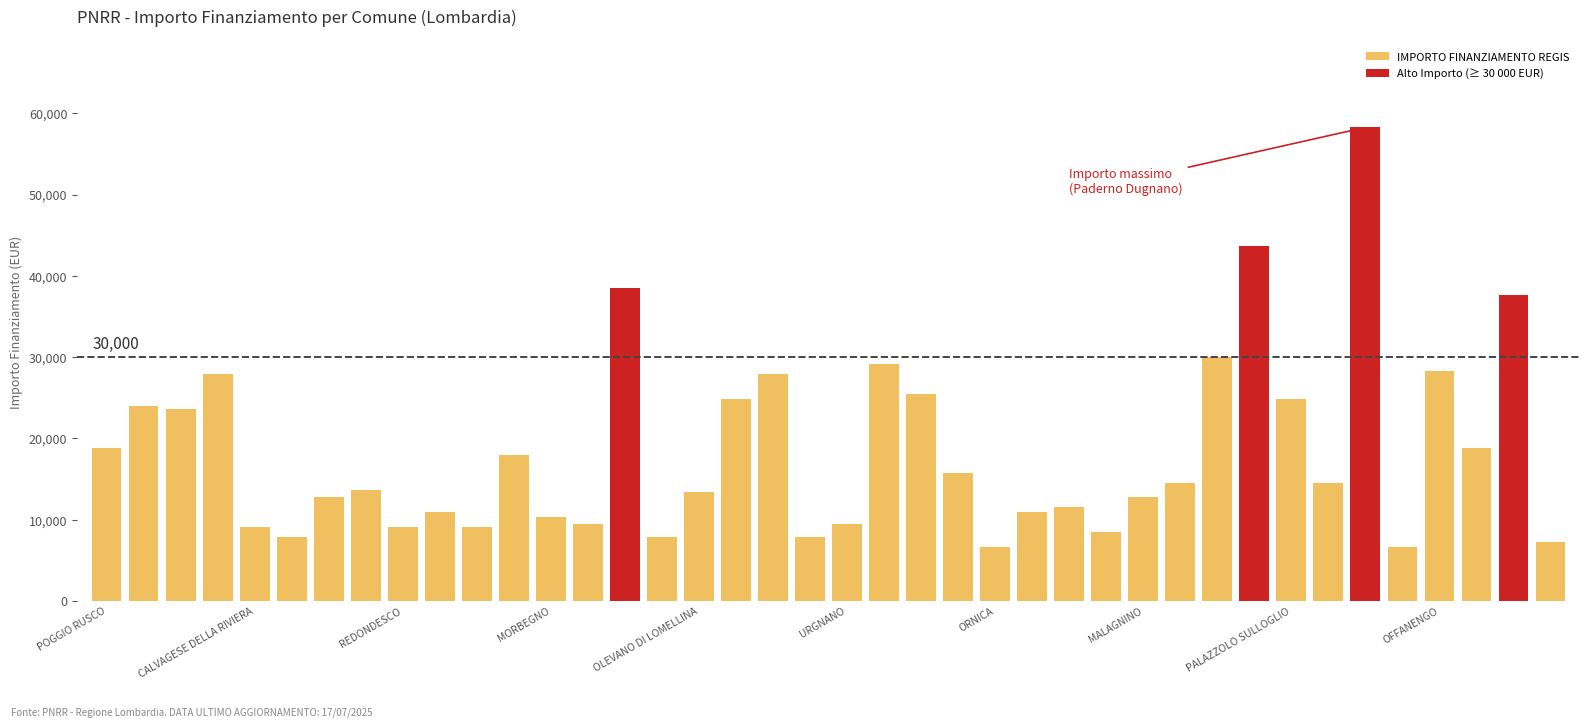

Is it true that the value at PADERNO DUGNANO is 29816?

False